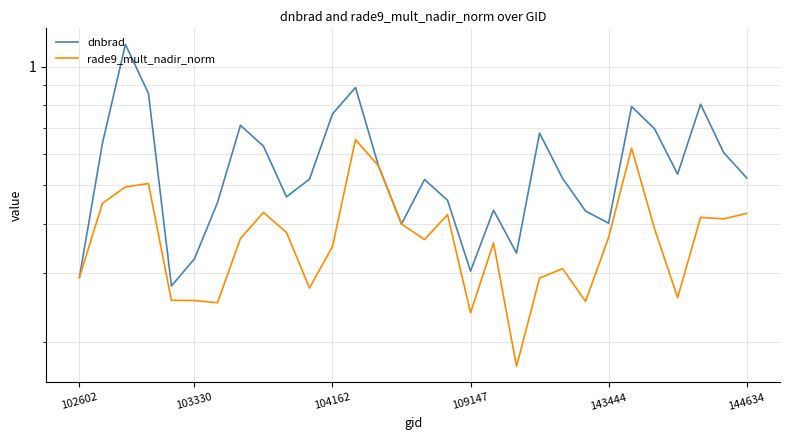

True or false: dnbrad and rade9_mult_nadir_norm cross at least once.

False